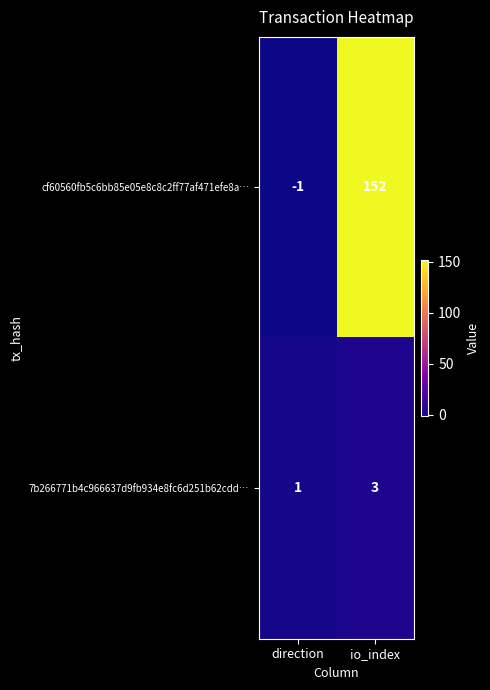

Rank the series by their average value, from highest to lowest.

cf60560fb5c6bb85e05e8c8c2ff77af471efe8a…, 7b266771b4c966637d9fb934e8fc6d251b62cdd…